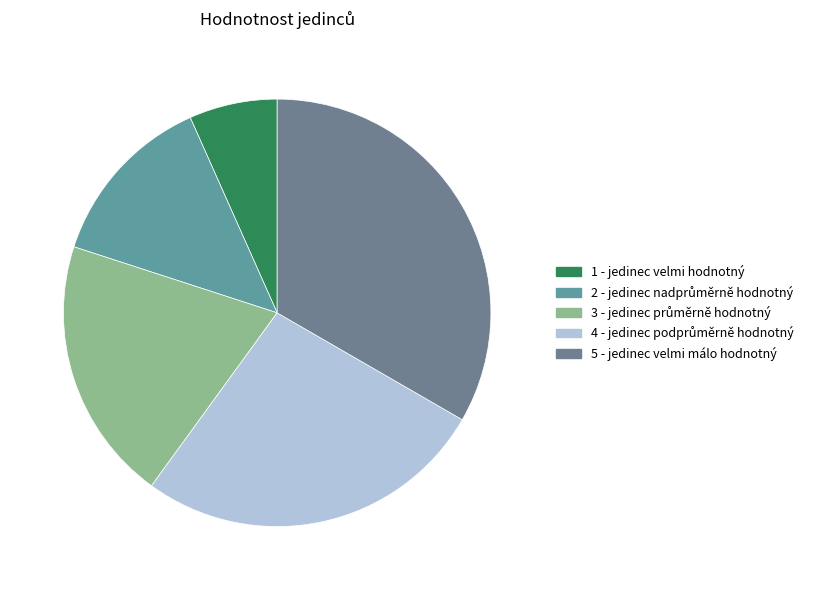

Rank the categories by value from lowest to highest.

1 - jedinec velmi hodnotný, 2 - jedinec nadprůměrně hodnotný, 3 - jedinec průměrně hodnotný, 4 - jedinec podprůměrně hodnotný, 5 - jedinec velmi málo hodnotný